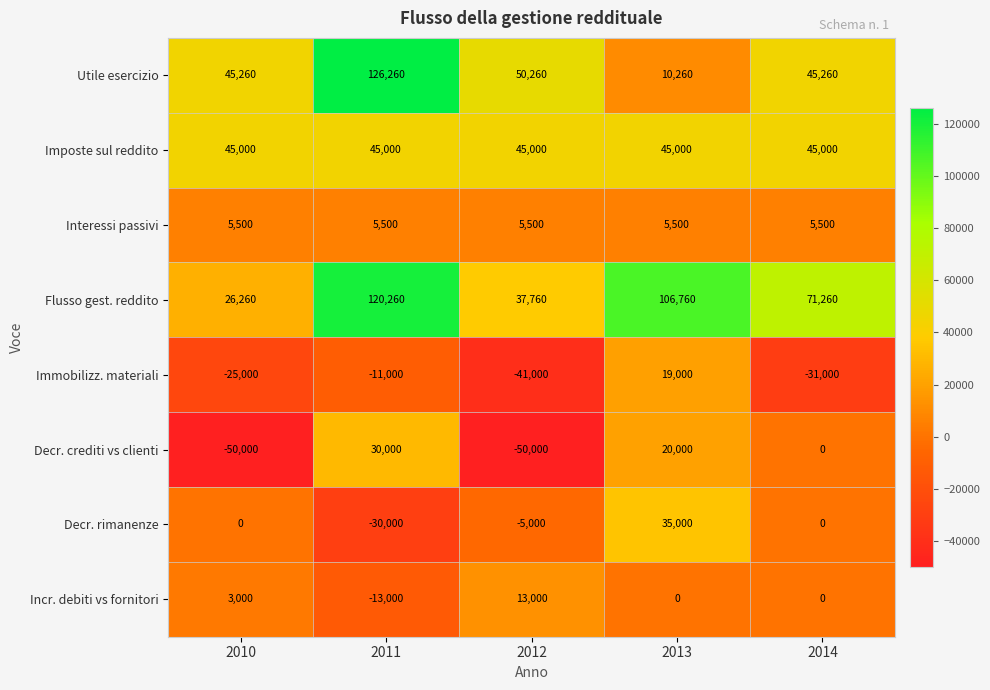

The Imposte sul reddito series shows 45000 at 2013. True or false?

True